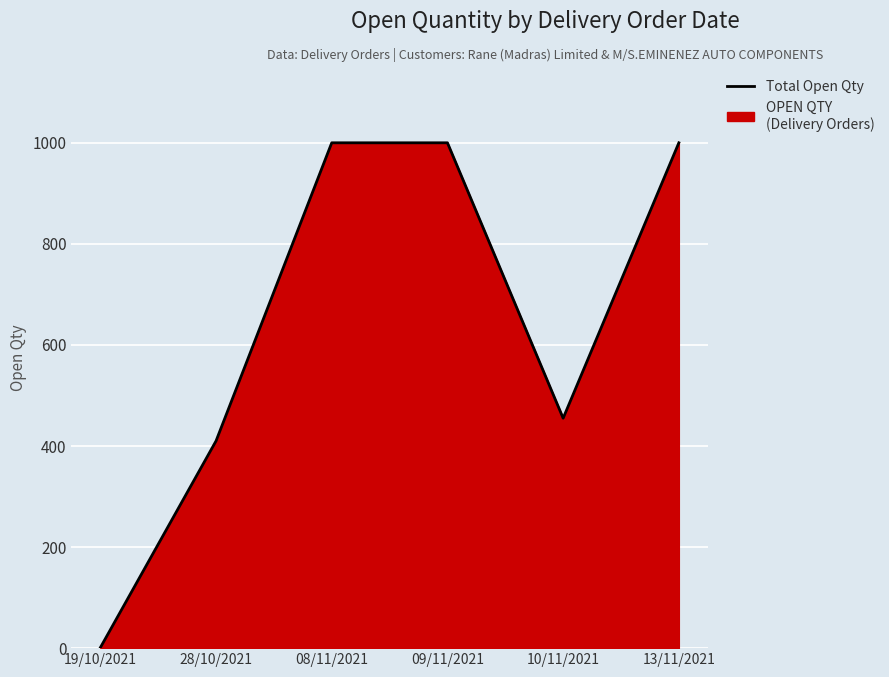

True or false: the data shows 267 at 28/10/2021.

False